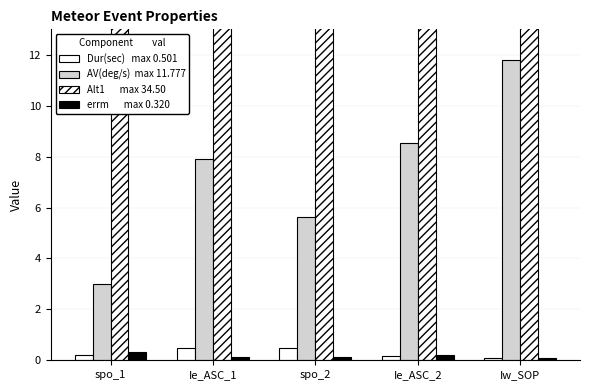

What is the difference between the maximum and minimum values in the Alt1 series?

15.6